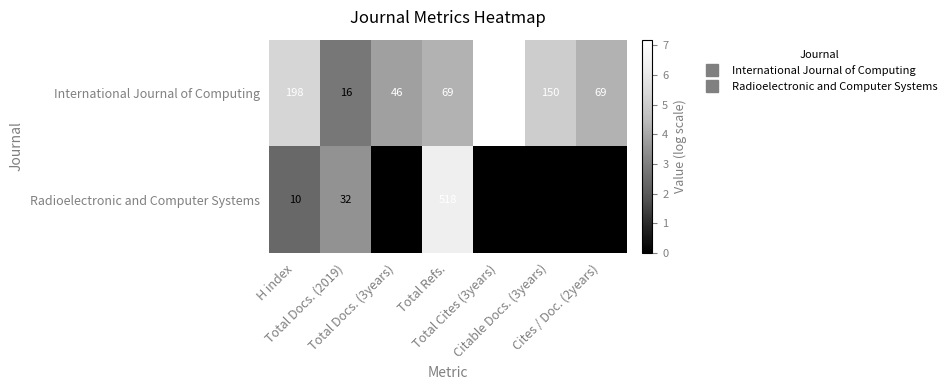

What is the difference between the maximum and minimum values in the Radioelectronic and Computer Systems series?

518